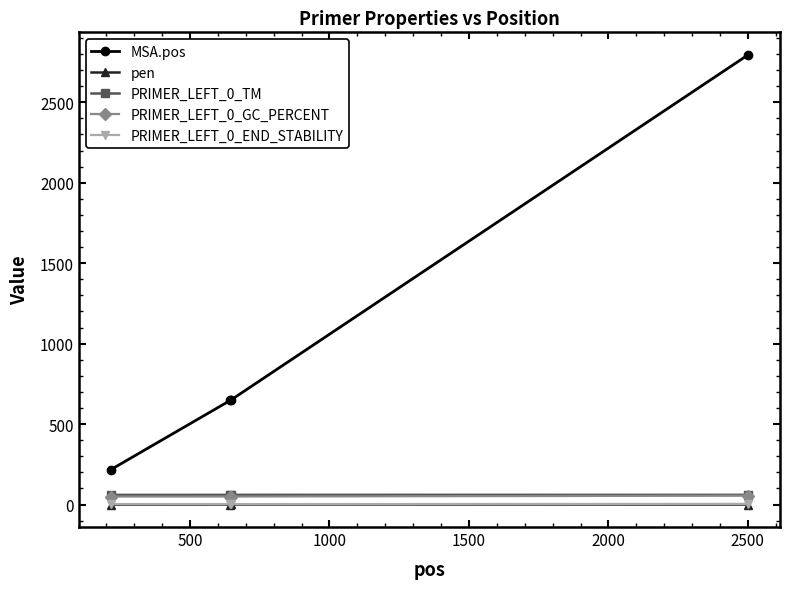

Which series has the widest spread of values?

MSA.pos